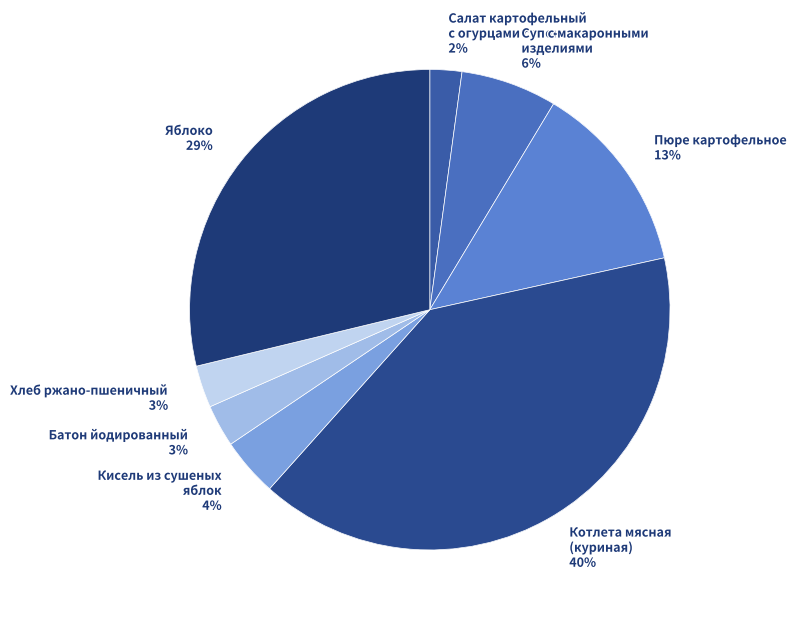

Combined, do Салат картофельный с огурцами солеными and Батон йодированный account for over 50%?

No